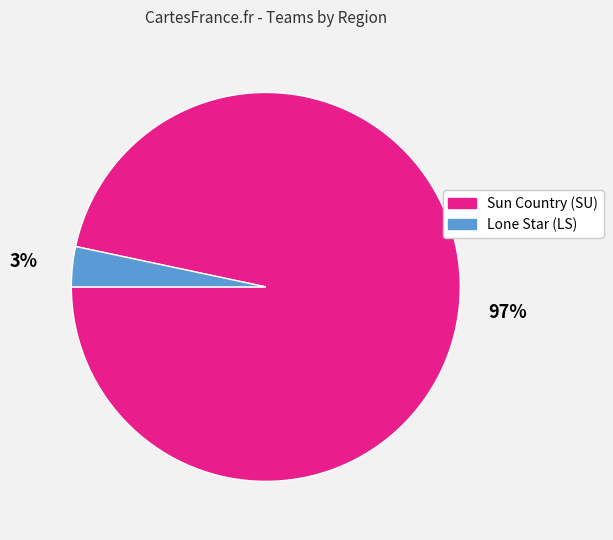

Is the sum of Sun Country (SU) and Lone Star (LS) greater than half?

Yes